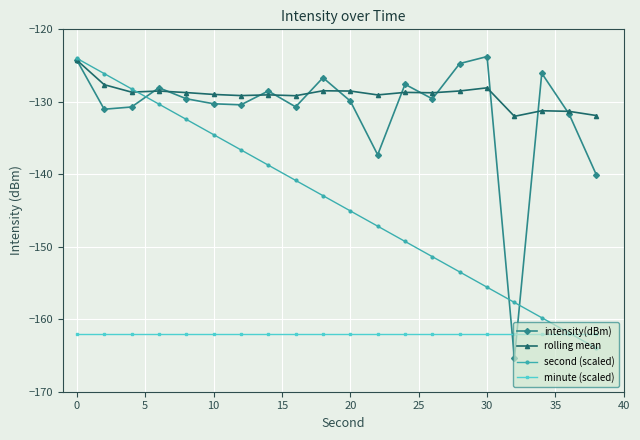

What is the minimum value for minute (scaled)?

-162.0